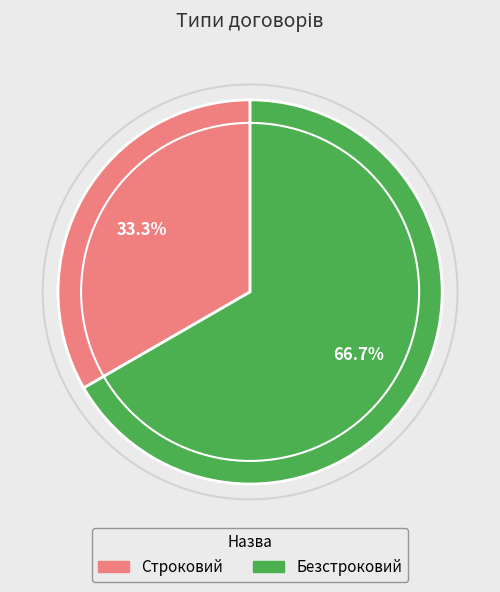

What is the ratio of the value at Безстроковий to the value at Строковий?

2.0